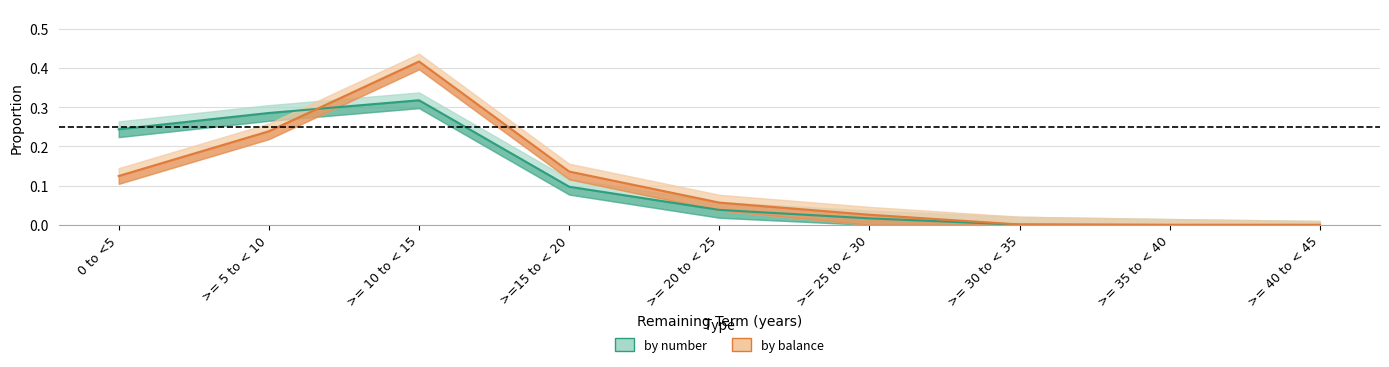

At which category is the sum across all series the highest?

>= 10 to < 15